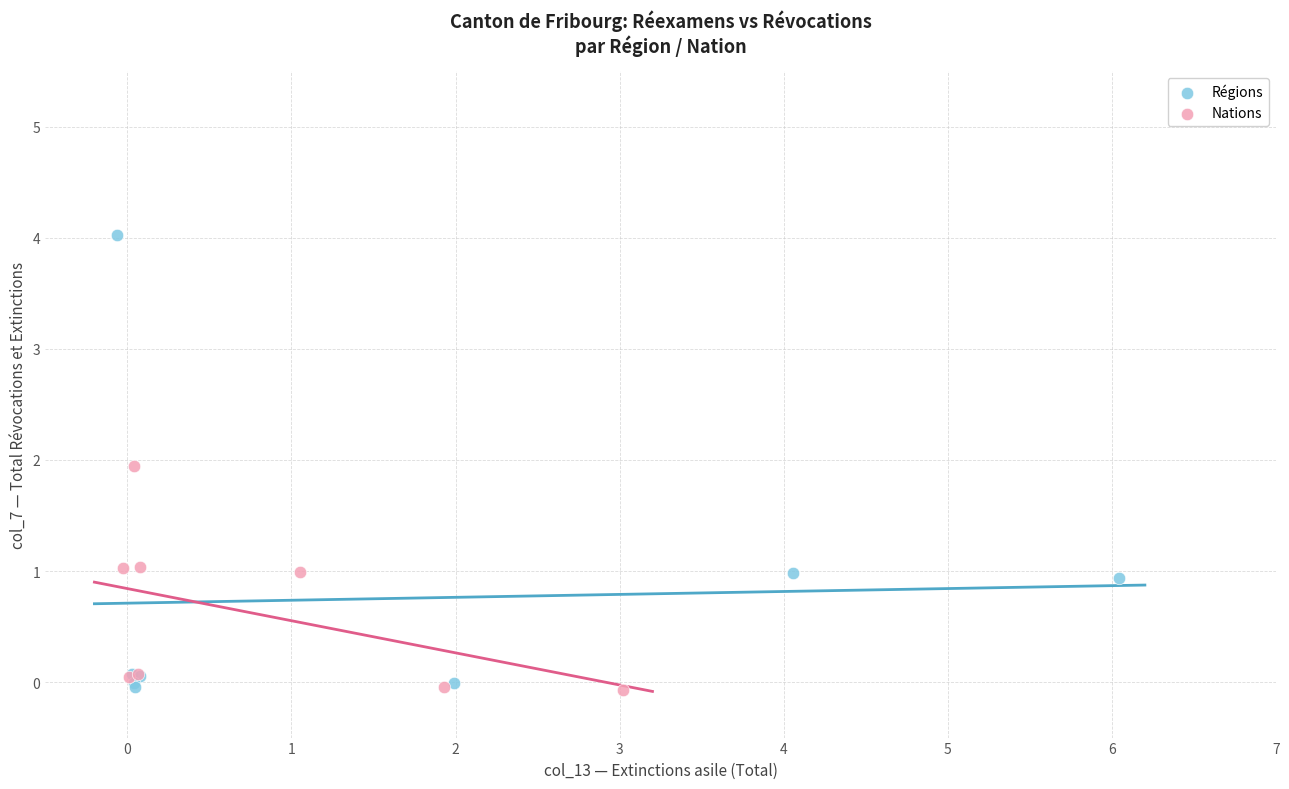

Which series contains the highest Y value?

Régions